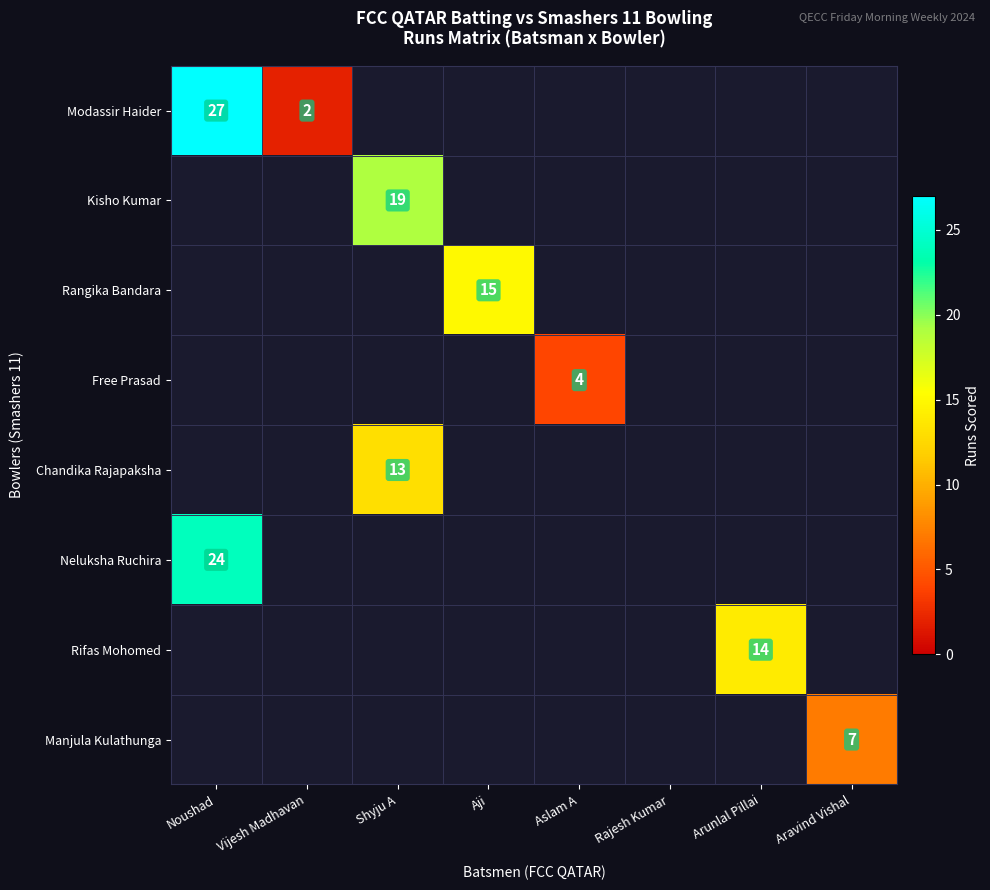

Is it true that Neluksha Ruchira equals 24 at Noushad?

True